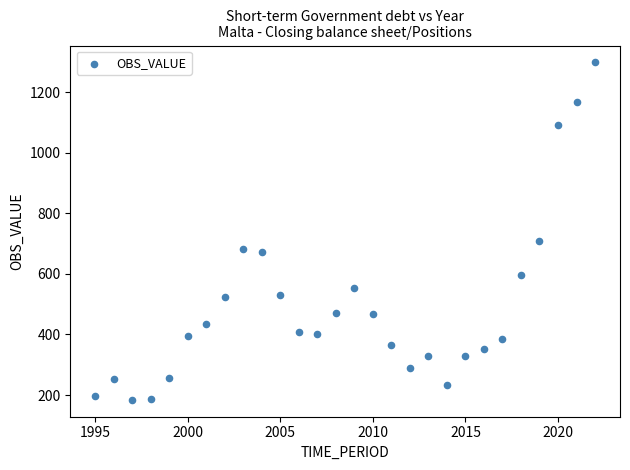

What Y value in the scatter plot is closest to 741?

710.3